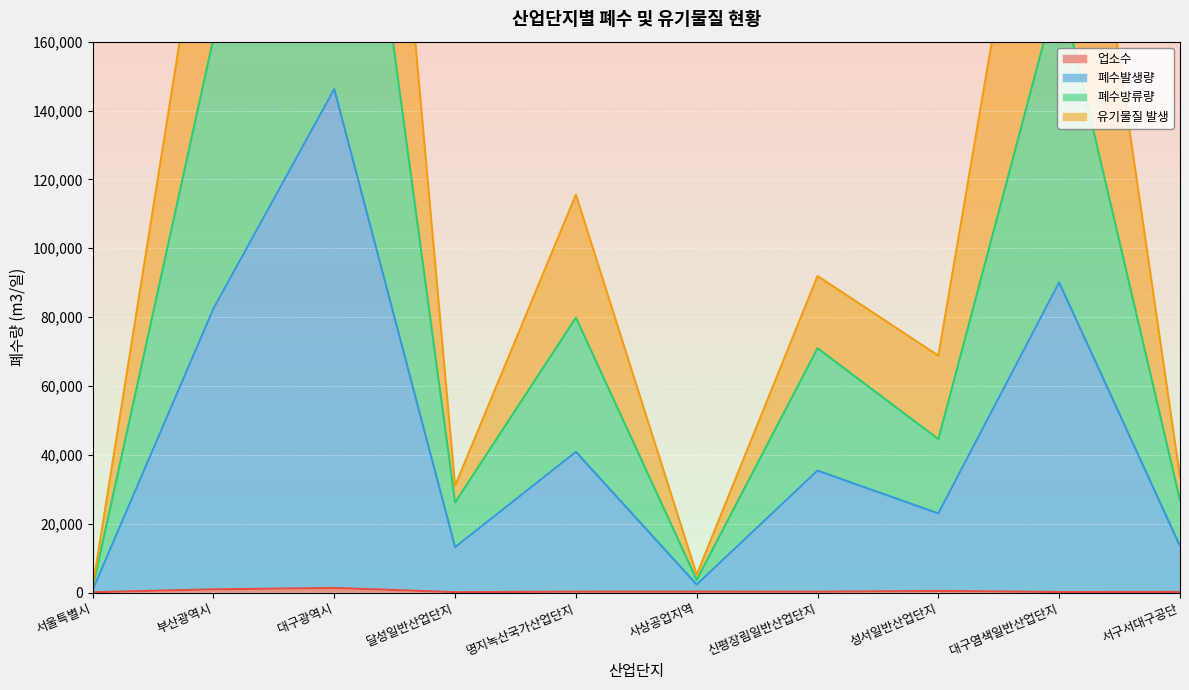

Which label corresponds to the smallest value in the chart?

서울특별시